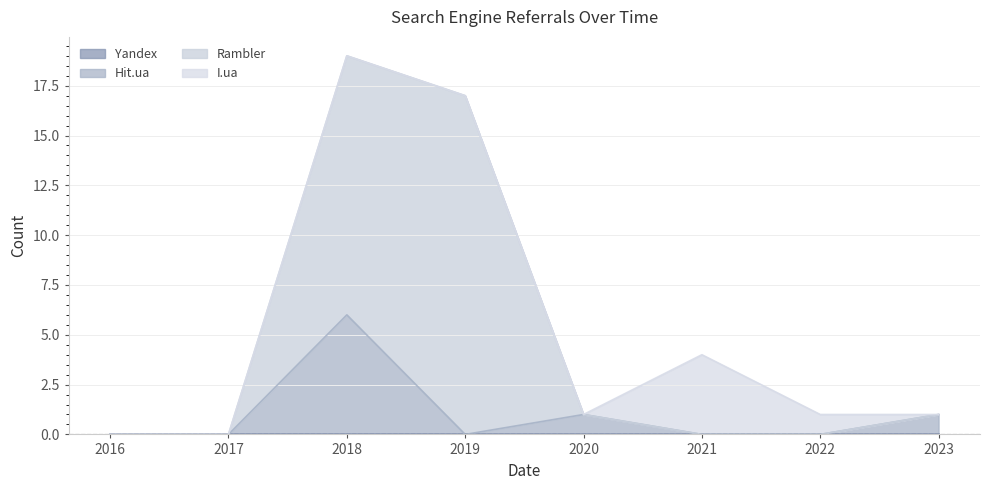

At which category is the sum across all series the highest?

2018